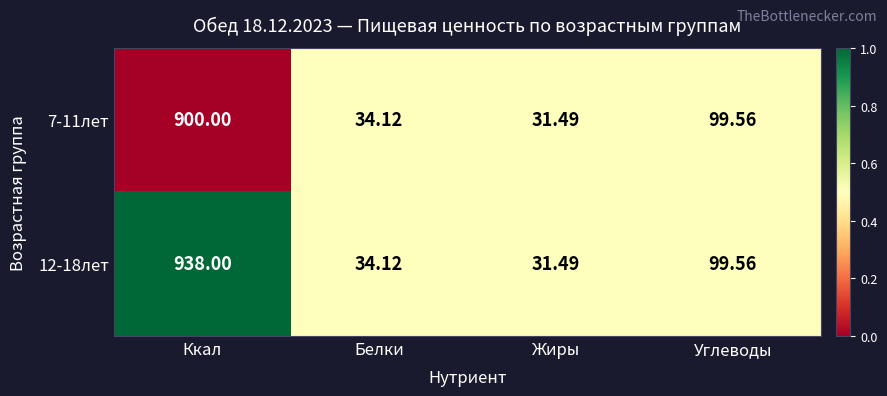

Where is 12-18лет nearest to the value 484?

Углеводы